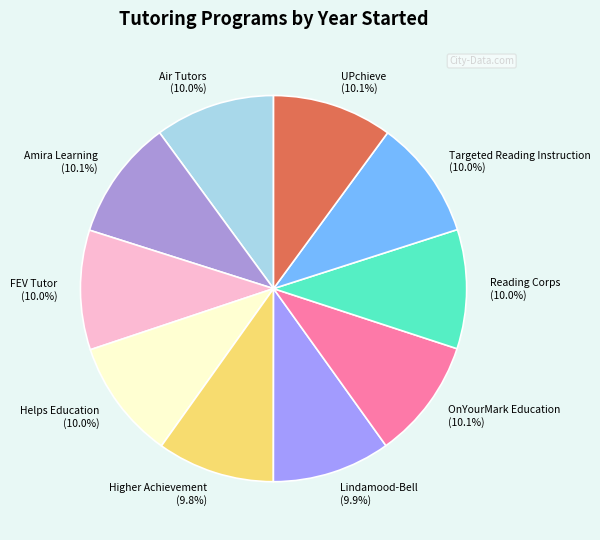

Approximately how many times larger is the value at FEV Tutor compared to Reading Corps?

1.0